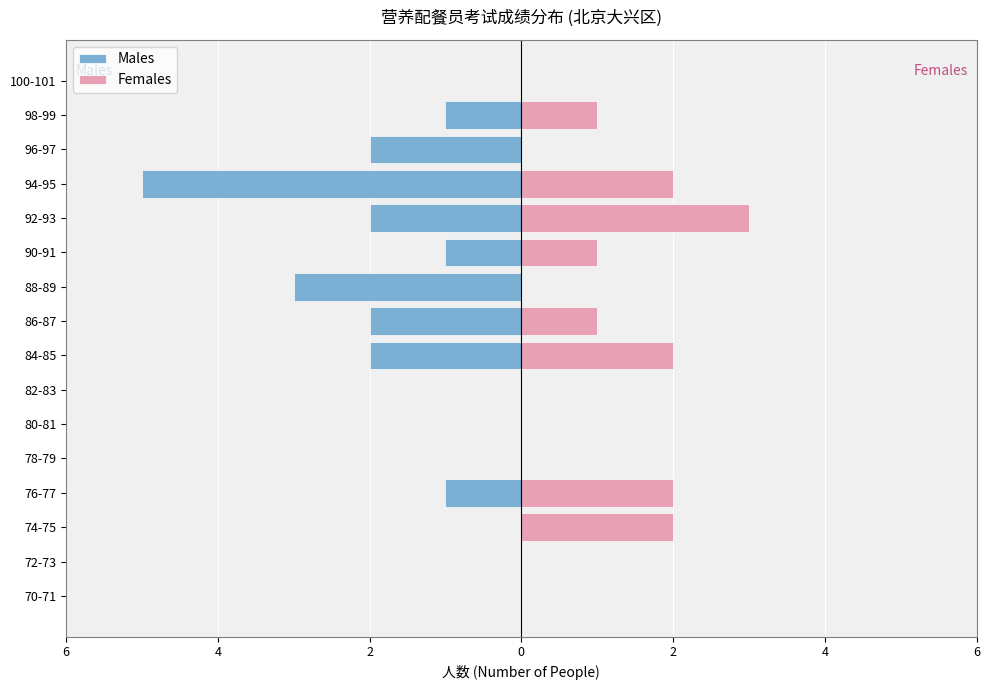

What is the sum of the Females values at 76-77 and 88-89?

2